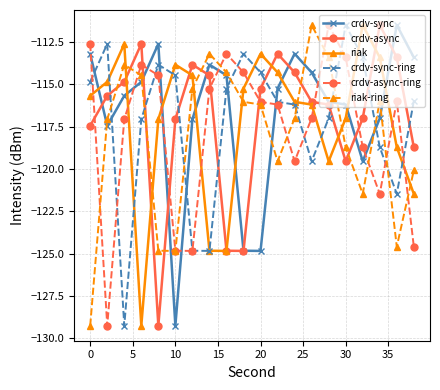

After their last crossing, which series has the higher values: riak or crdv-sync?

crdv-sync